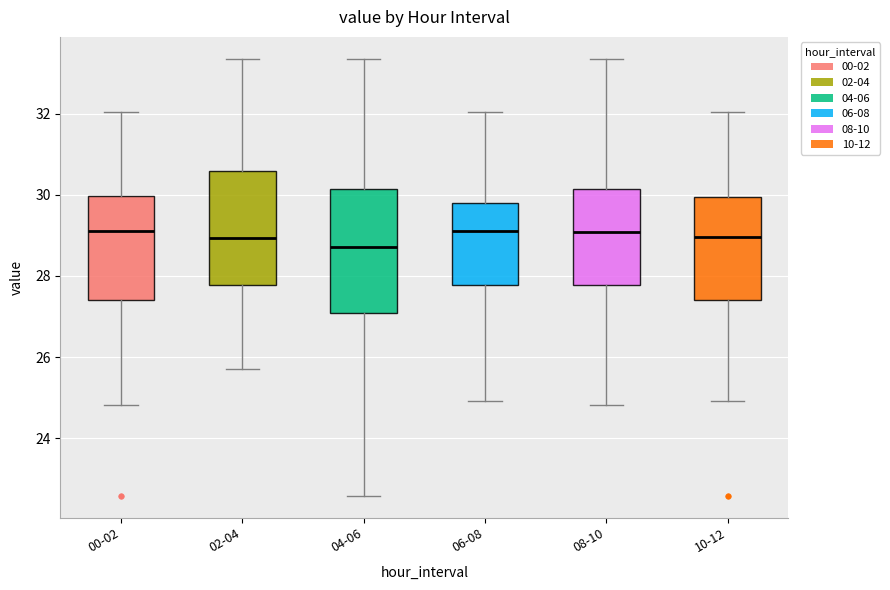

Reading left to right, transcribe this box plot: for each box, give where its median line is, the range the box spans, and where its two whiskers end, as read against the y-axis. The values are not printed on the chart, so give them approximately, as read against the axis.

00-02: median 29.2, box 27.4 to 30.0, whiskers 24.8 to 32.0
02-04: median 29.0, box 27.8 to 30.6, whiskers 25.8 to 33.4
04-06: median 28.8, box 27.0 to 30.2, whiskers 22.6 to 33.4
06-08: median 29.2, box 27.8 to 29.8, whiskers 25.0 to 32.0
08-10: median 29.0, box 27.8 to 30.2, whiskers 24.8 to 33.4
10-12: median 29.0, box 27.4 to 30.0, whiskers 25.0 to 32.0